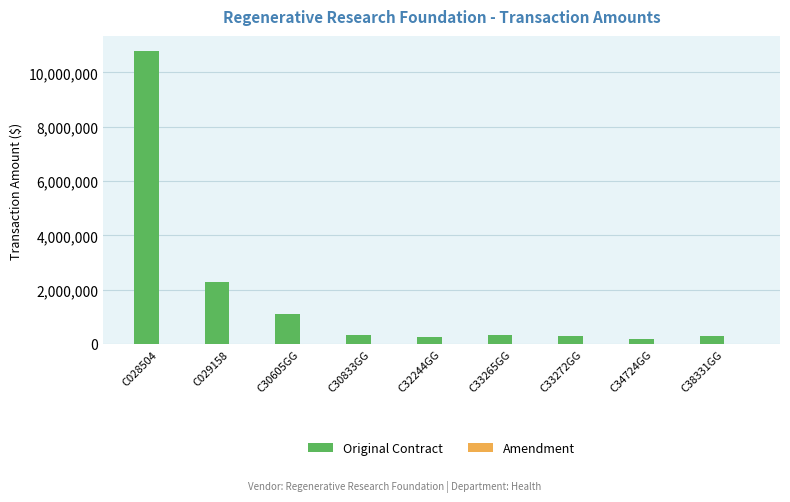

What is the sum of all Original Contract values?

15914615.0